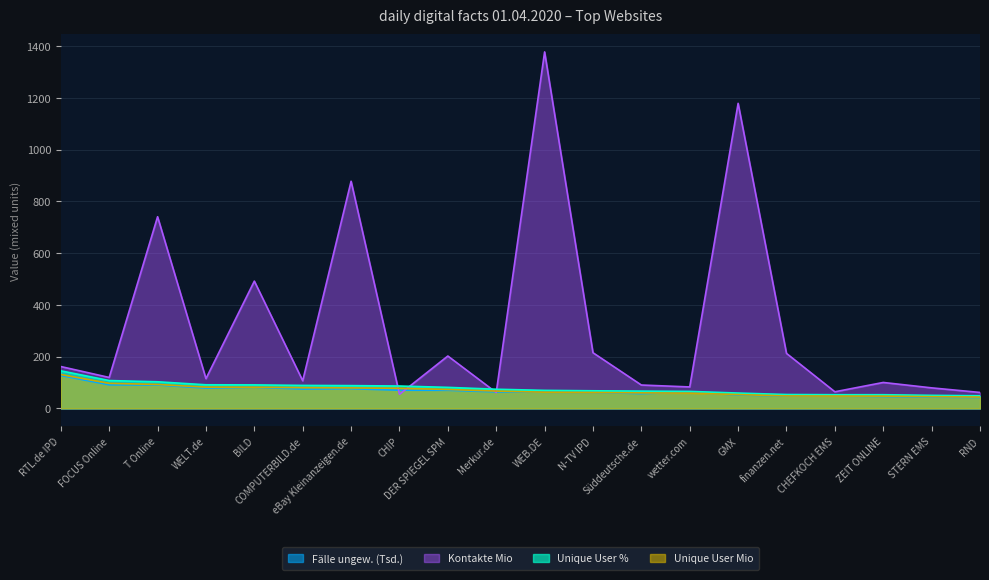

How many values in the Unique User % series are below 74?

10